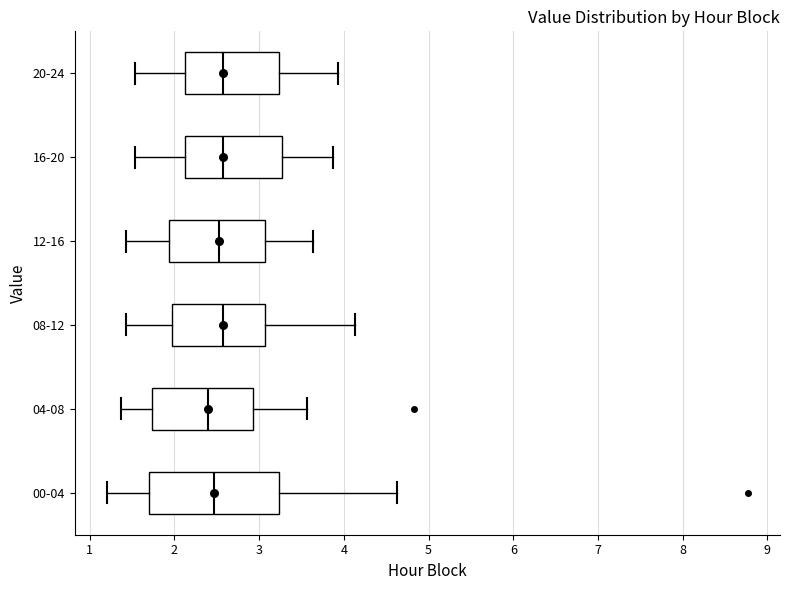

Reading bottom to top, read every box against the x-axis: the position of its median line, the range the box covers, and the ends of its whiskers. The values are not printed on the chart, so give them approximately, as read against the axis.

00-04: median 2.5, box 1.7 to 3.2, whiskers 1.2 to 4.6
04-08: median 2.4, box 1.7 to 2.9, whiskers 1.4 to 3.6
08-12: median 2.6, box 2.0 to 3.1, whiskers 1.4 to 4.1
12-16: median 2.5, box 1.9 to 3.1, whiskers 1.4 to 3.6
16-20: median 2.6, box 2.1 to 3.3, whiskers 1.5 to 3.9
20-24: median 2.6, box 2.1 to 3.2, whiskers 1.5 to 3.9